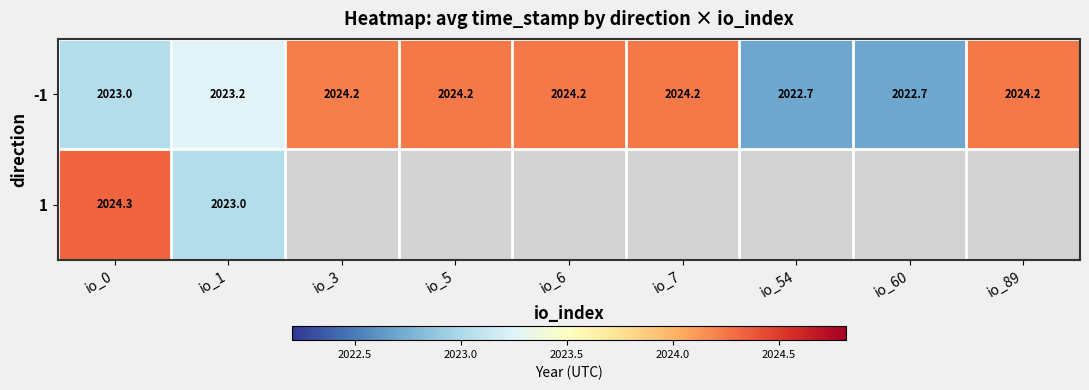

Rank the series at io_1 from highest to lowest value.

-1, 1